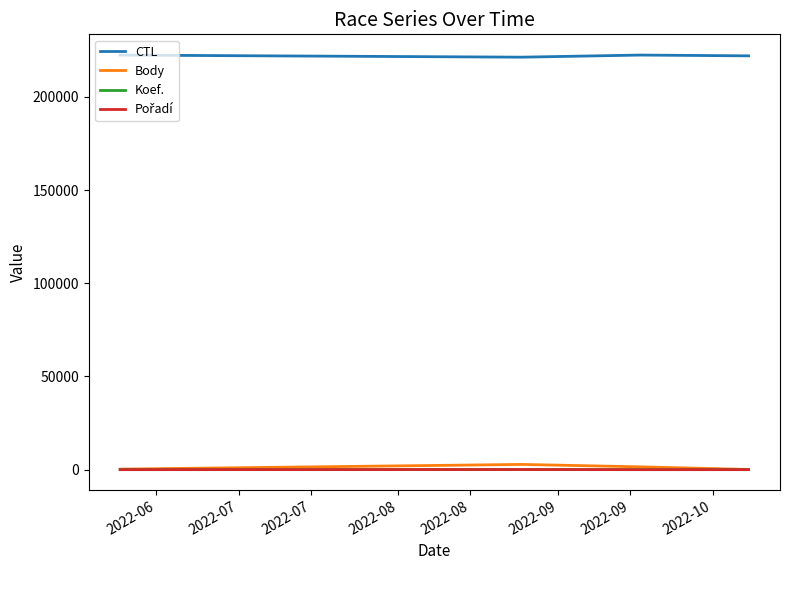

How many lines are shown in the chart?

4